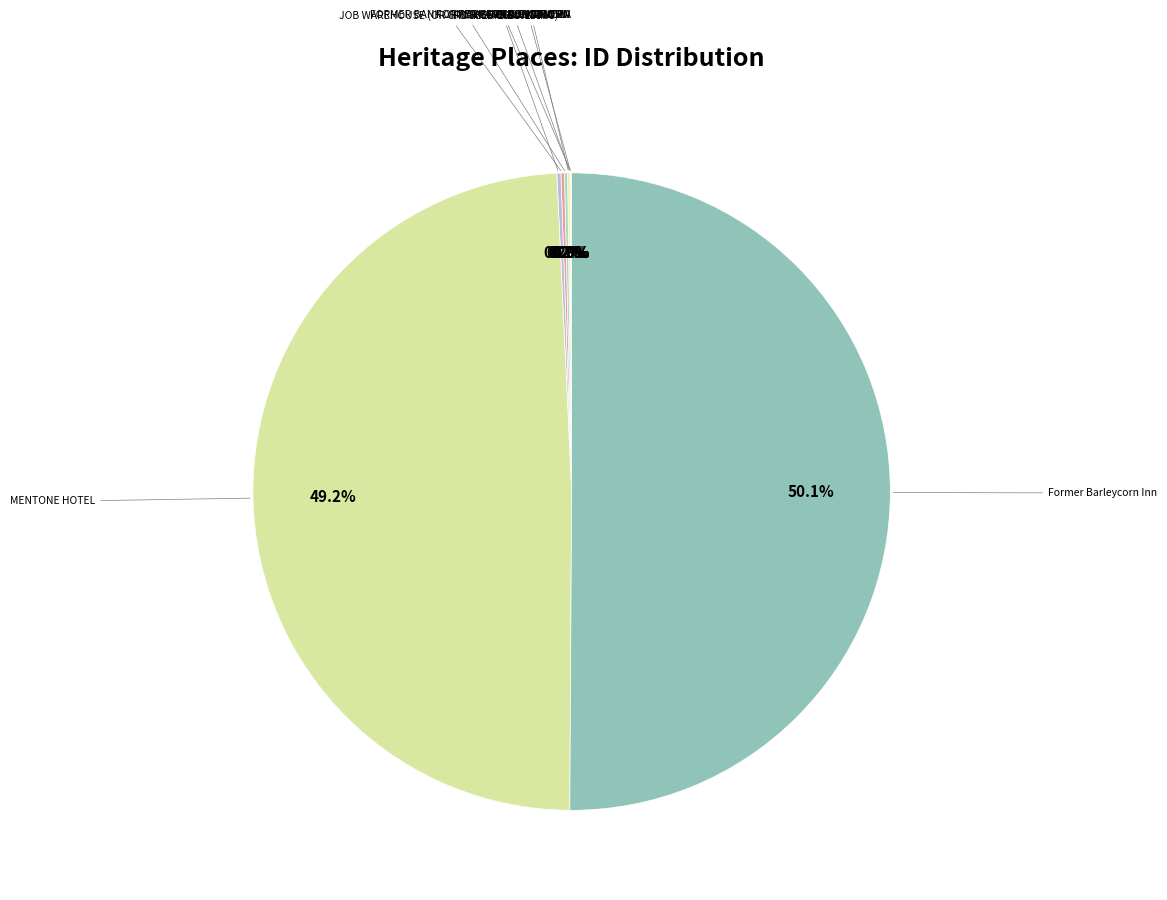

What is the largest slice in the pie chart?

Former Barleycorn Inn